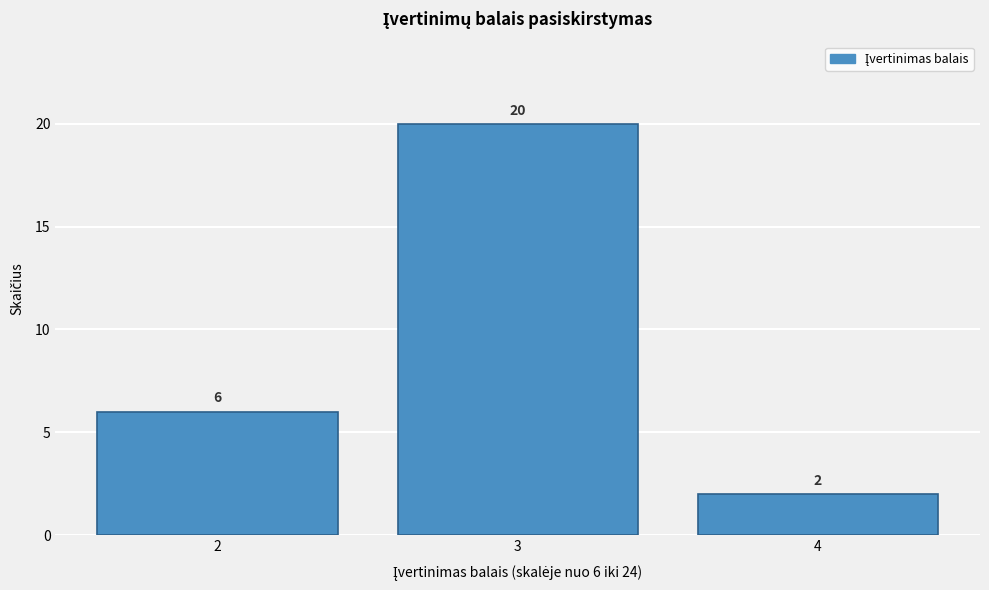

Reading right to left, what are all the values shown in this chart?

2	20	6